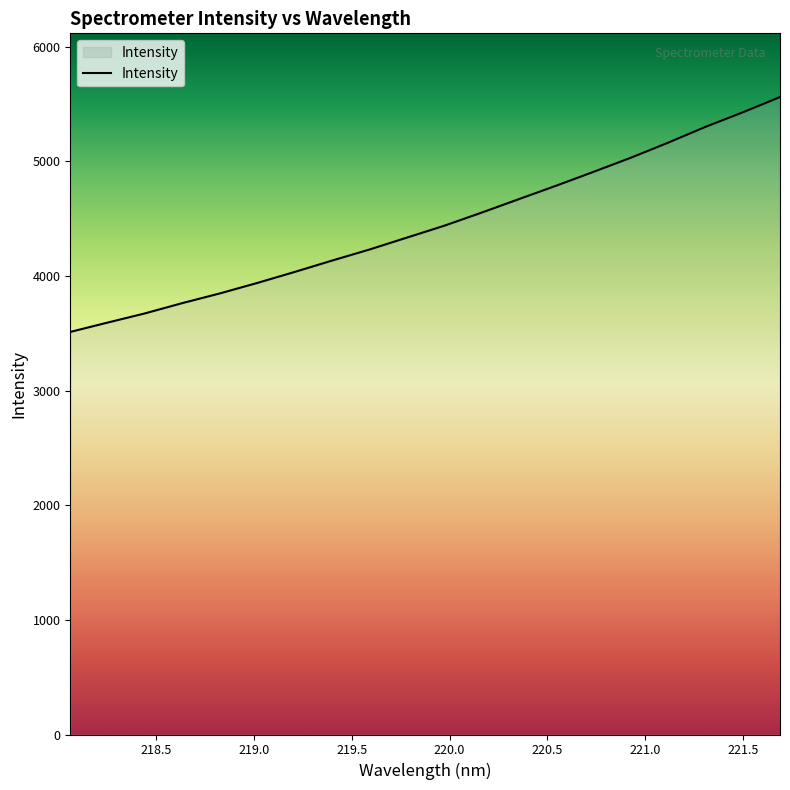

What is the difference between the maximum and minimum values?

2048.9